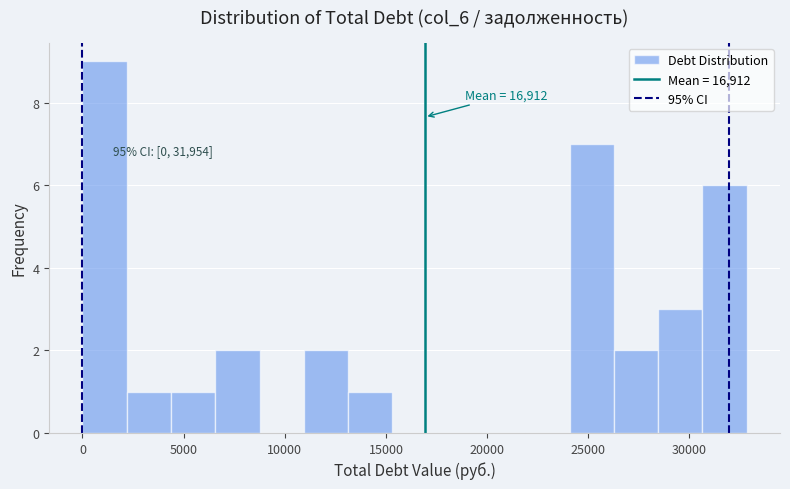

Over which range of the x-axis is the bar tallest?

0 to 2000